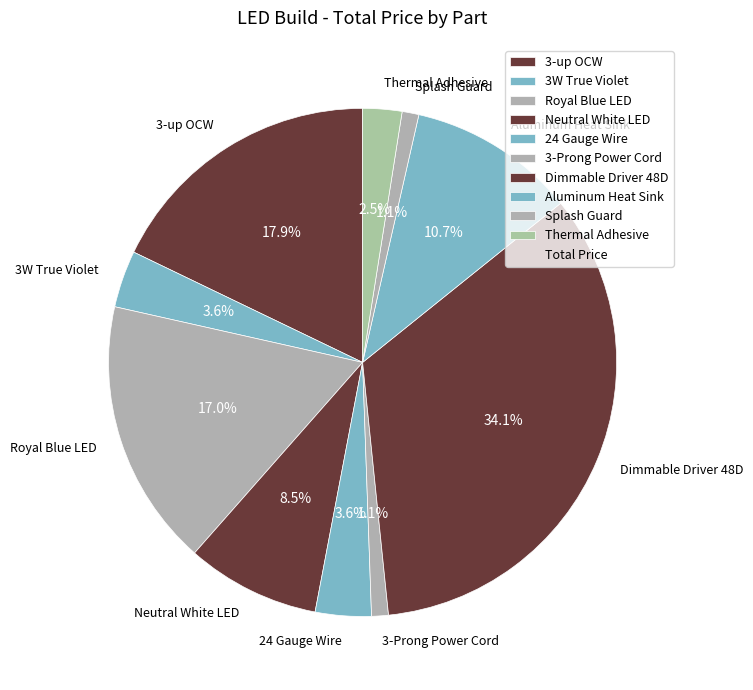

What percentage is the 24 Gauge Wire slice, to the nearest percent?

4%